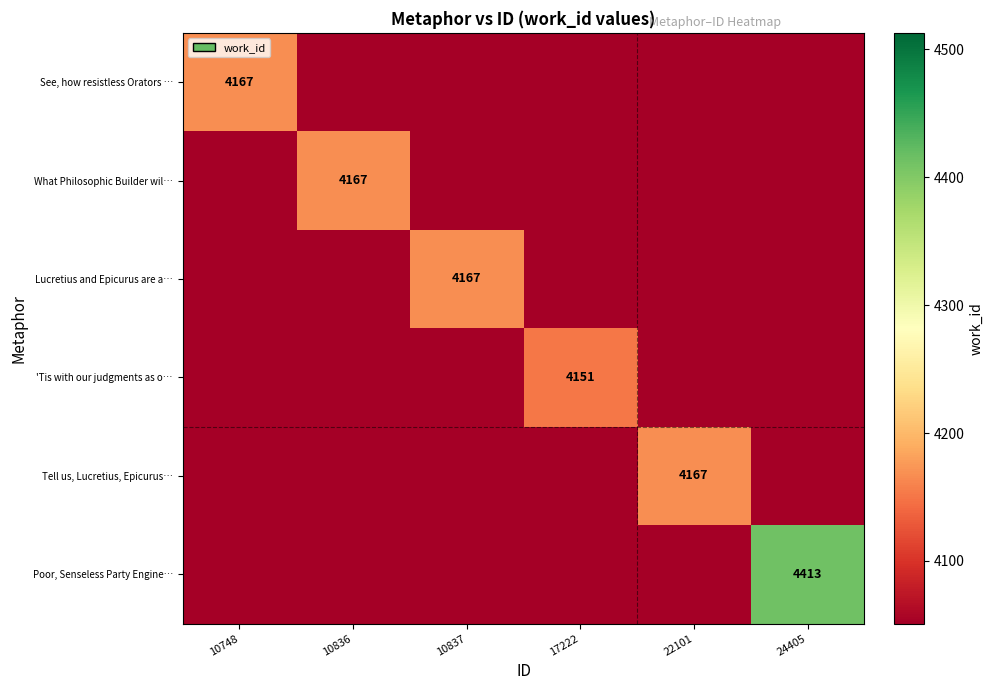

Is it true that 'Tis with our judgments as o… equals 1695 at 17222?

False